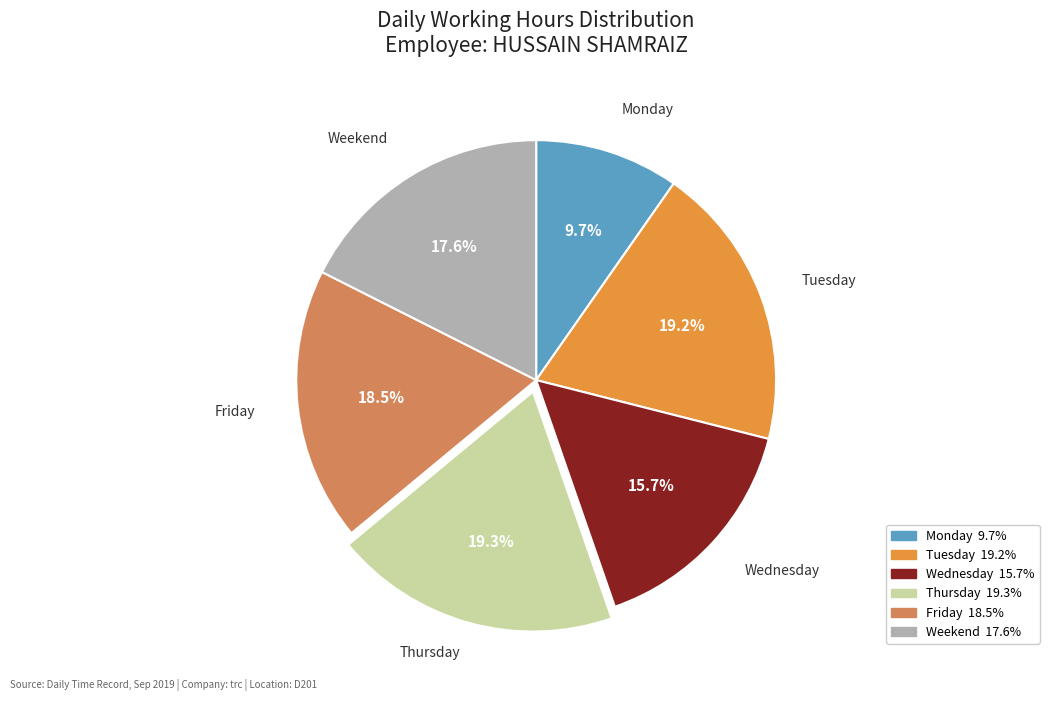

Is there any slice that represents more than half of the pie?

No